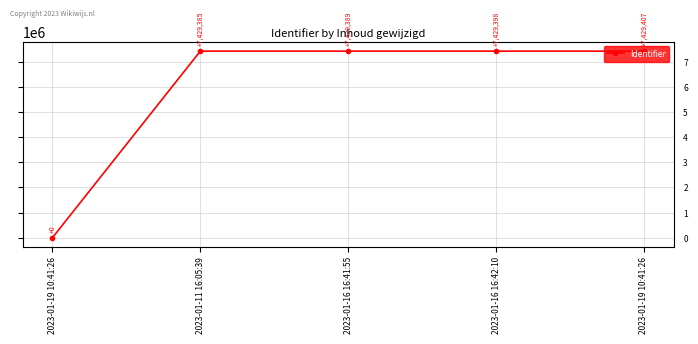

What is the maximum value shown in the chart?

7429407